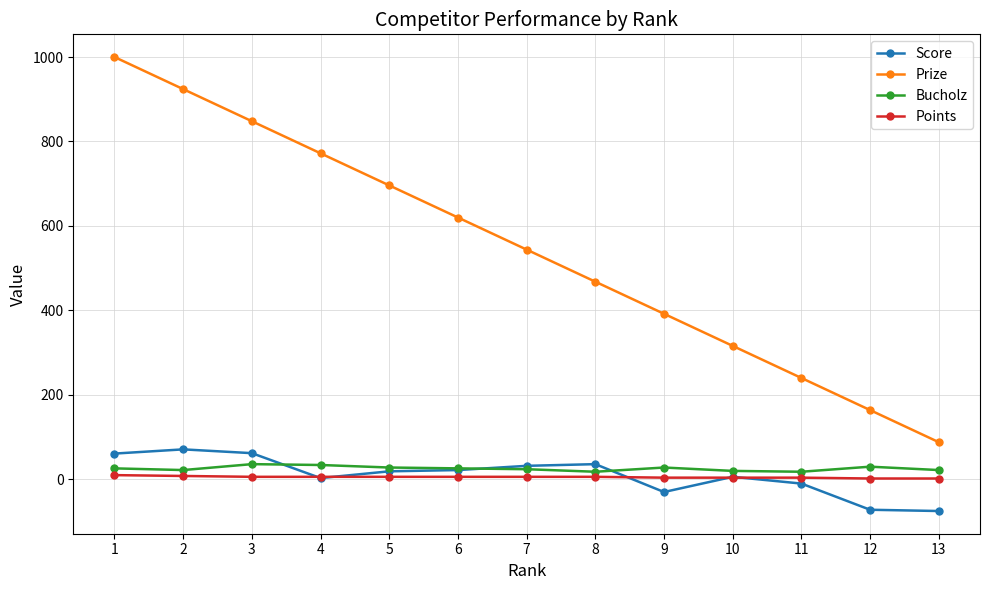

At which label is Prize closest to 544?

7